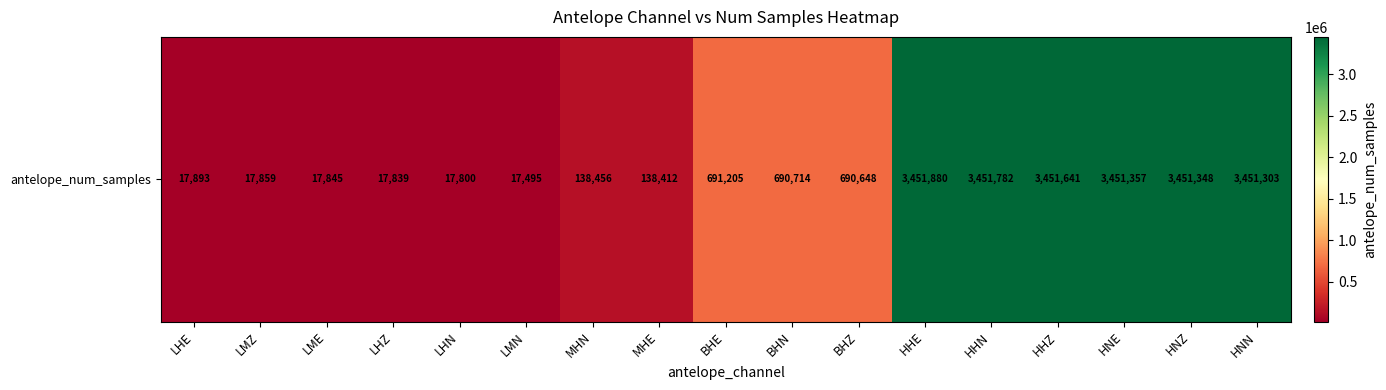

The chart shows a value of 3451357 at HNE. True or false?

True